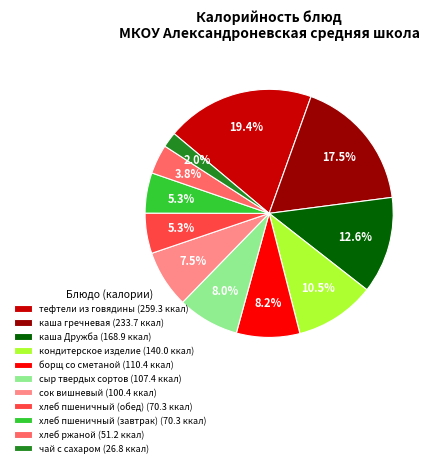

Combined, what portion of the pie is чай с сахаром (26.8 ккал) and борщ со сметаной (110.4 ккал)?

10.2%